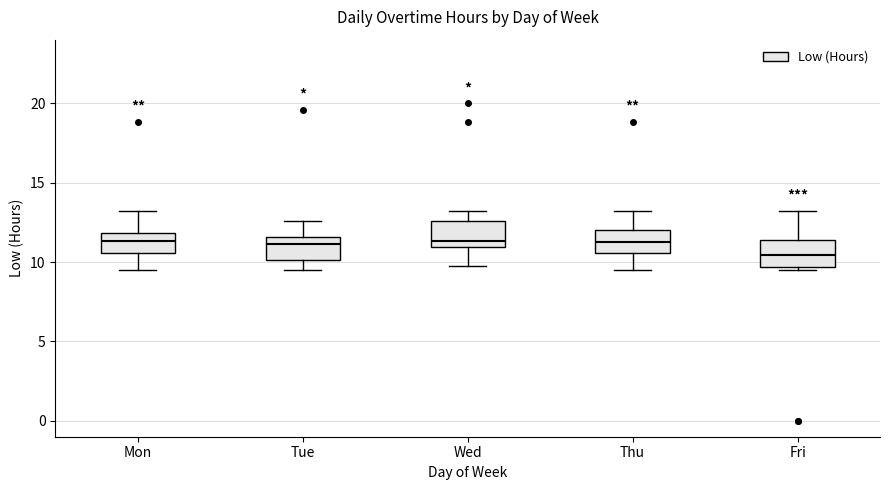

Reading left to right, read every box against the y-axis: the position of its median line, the range the box covers, and the ends of its whiskers. The values are not printed on the chart, so give them approximately, as read against the axis.

Mon: median 11.5, box 10.5 to 12.0, whiskers 9.5 to 13.0
Tue: median 11.0, box 10.0 to 11.5, whiskers 9.5 to 12.5
Wed: median 11.5, box 11.0 to 12.5, whiskers 9.5 to 13.0
Thu: median 11.0, box 10.5 to 12.0, whiskers 9.5 to 13.0
Fri: median 10.5, box 9.5 to 11.5, whiskers 9.5 (just below the box's lower edge) to 13.0